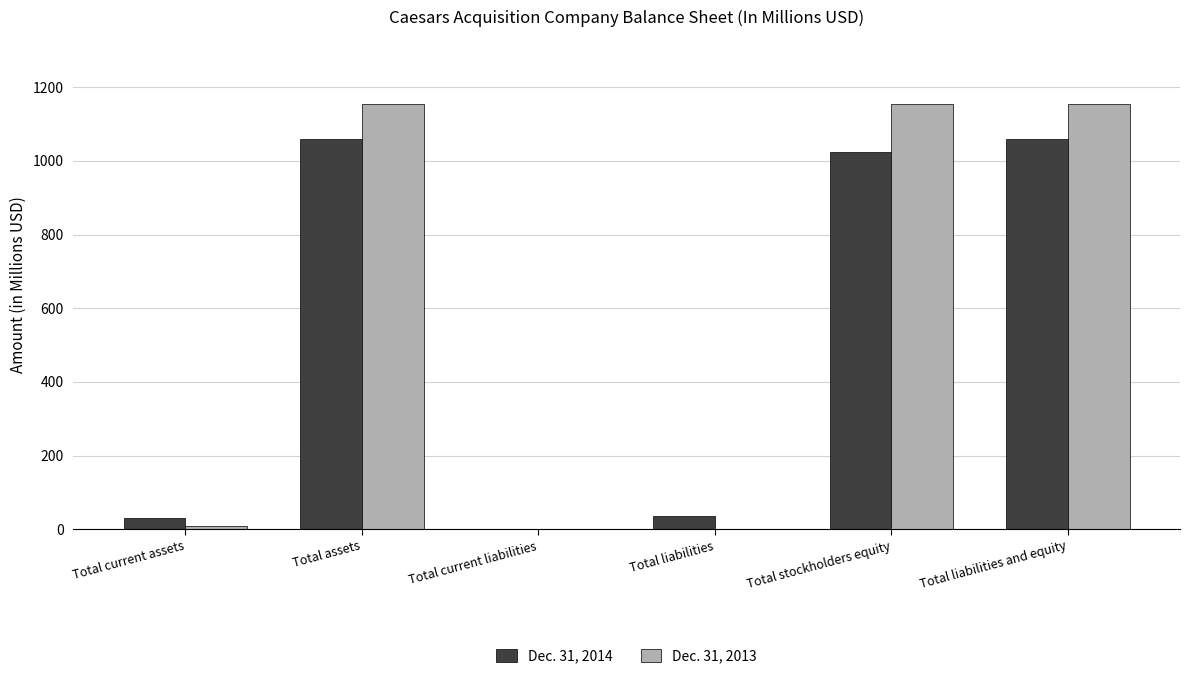

What is the spread (max minus min) of values at Total current liabilities?

1.0